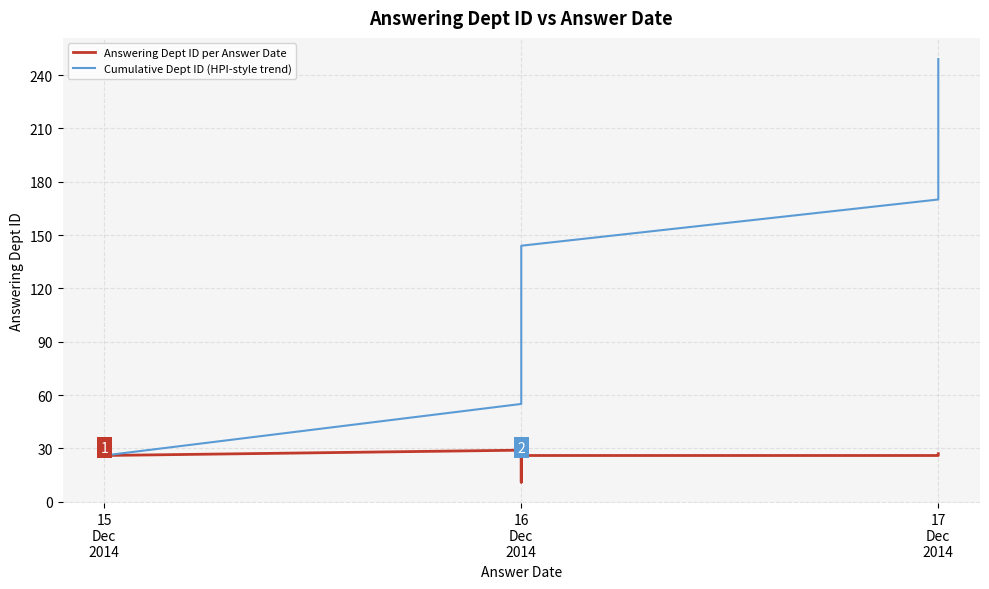

How many values in the Answering Dept ID per Answer Date series exceed 26?

2